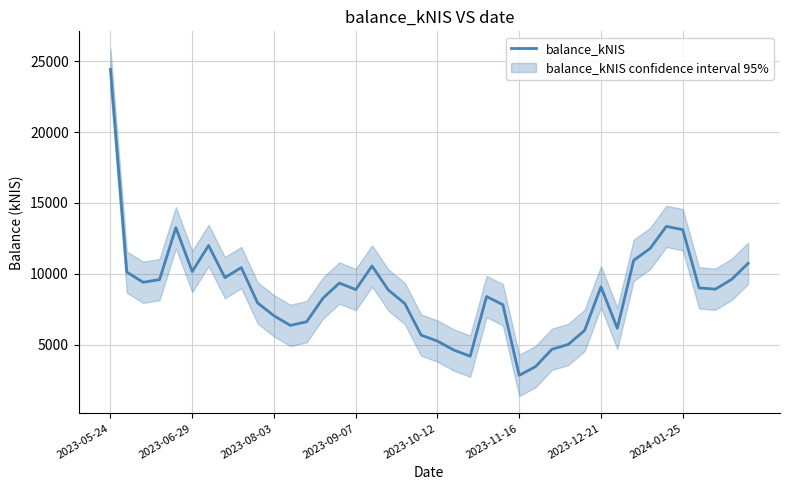

Which label corresponds to the largest value in the chart?

2023-05-24